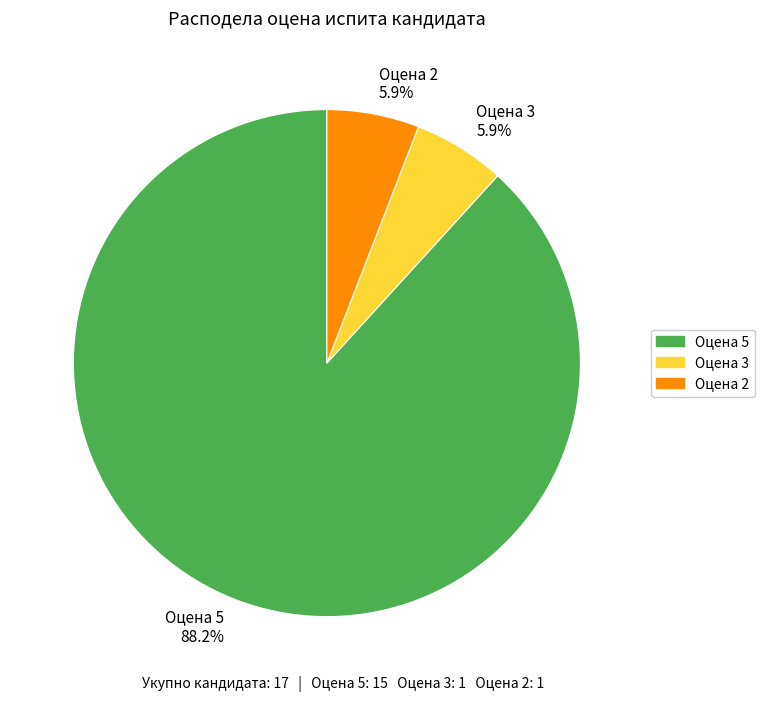

Does any single category account for the majority?

Yes